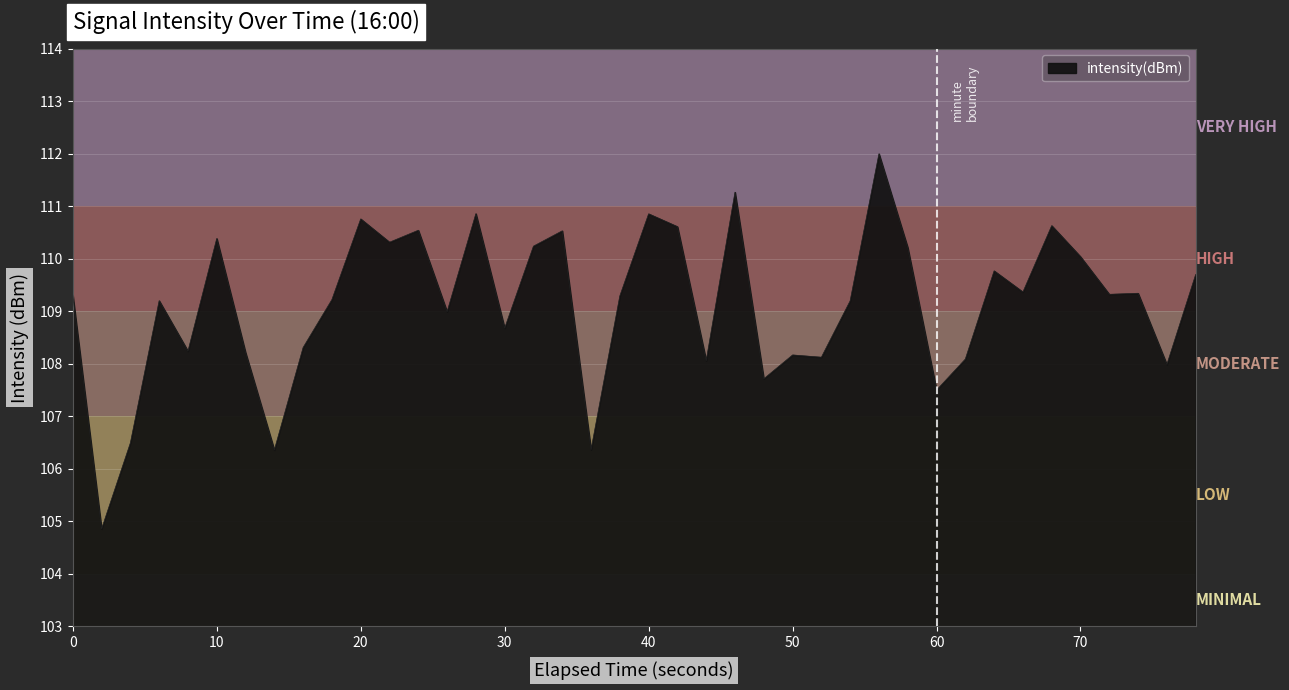

What is the difference between the maximum and minimum values?

7.1